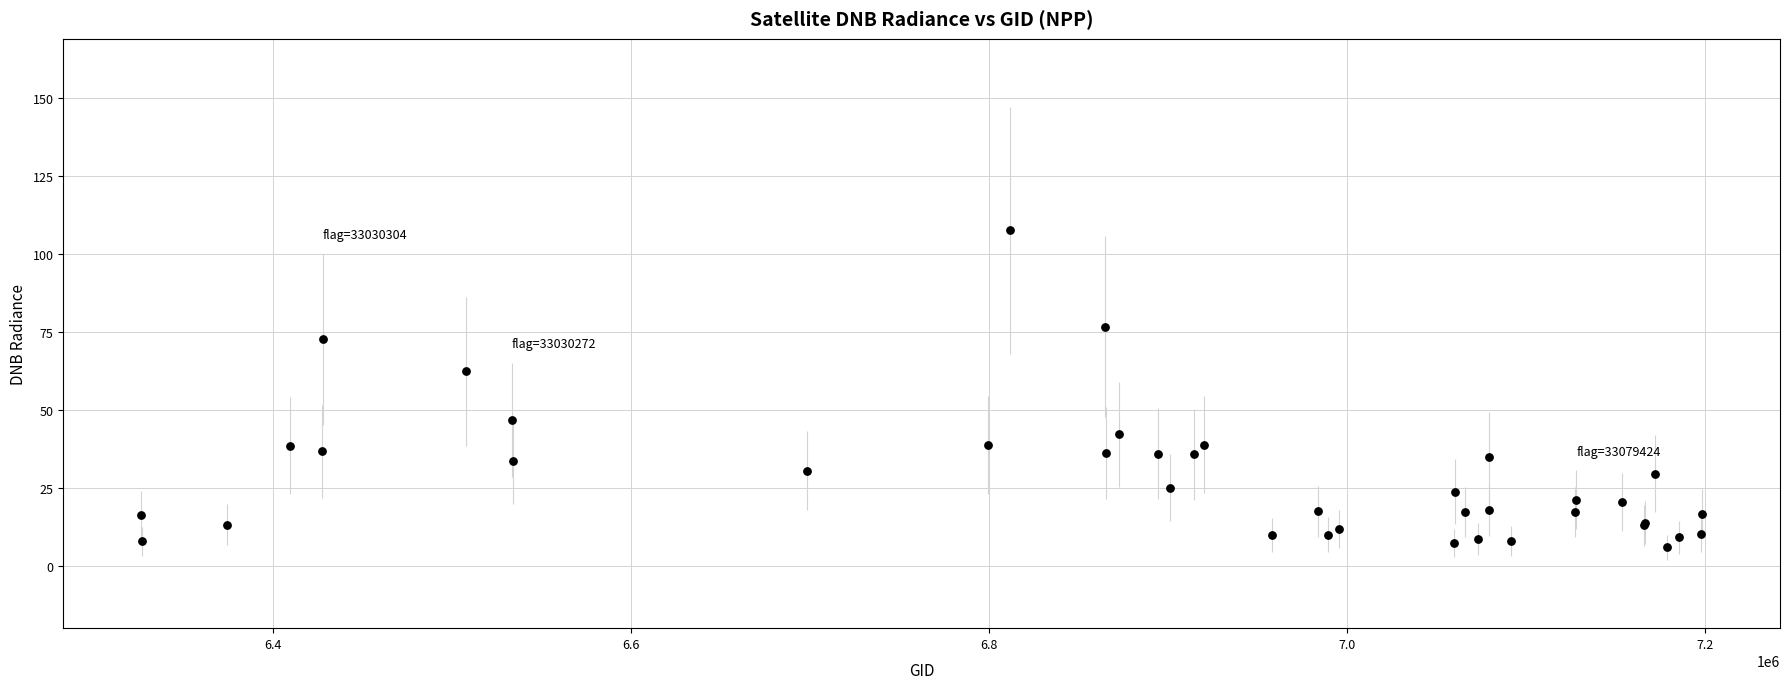

What Y value in the scatter plot is closest to 56?

62.4